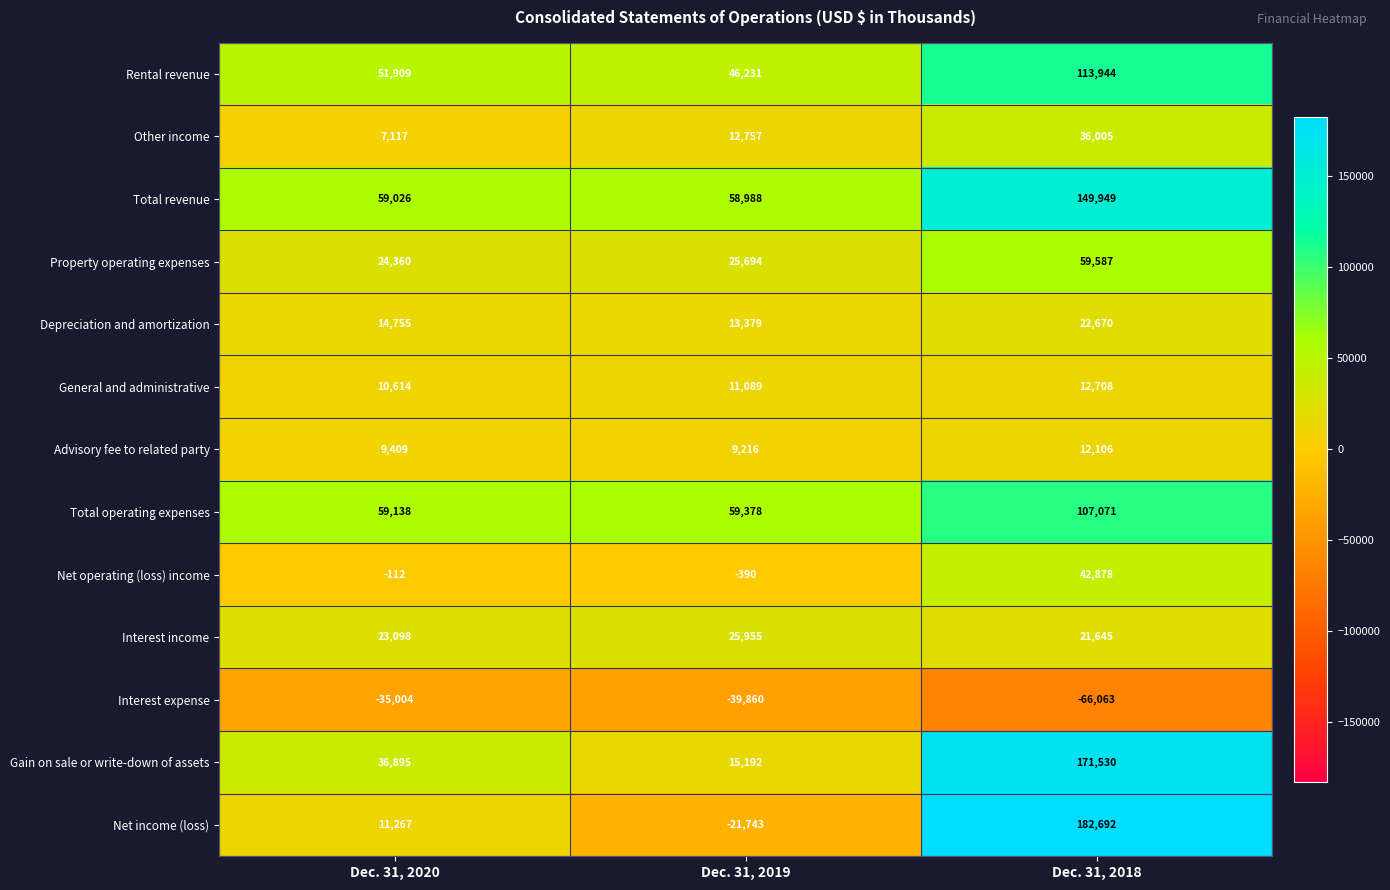

At which category does the chart reach its minimum across all series?

Dec. 31, 2018